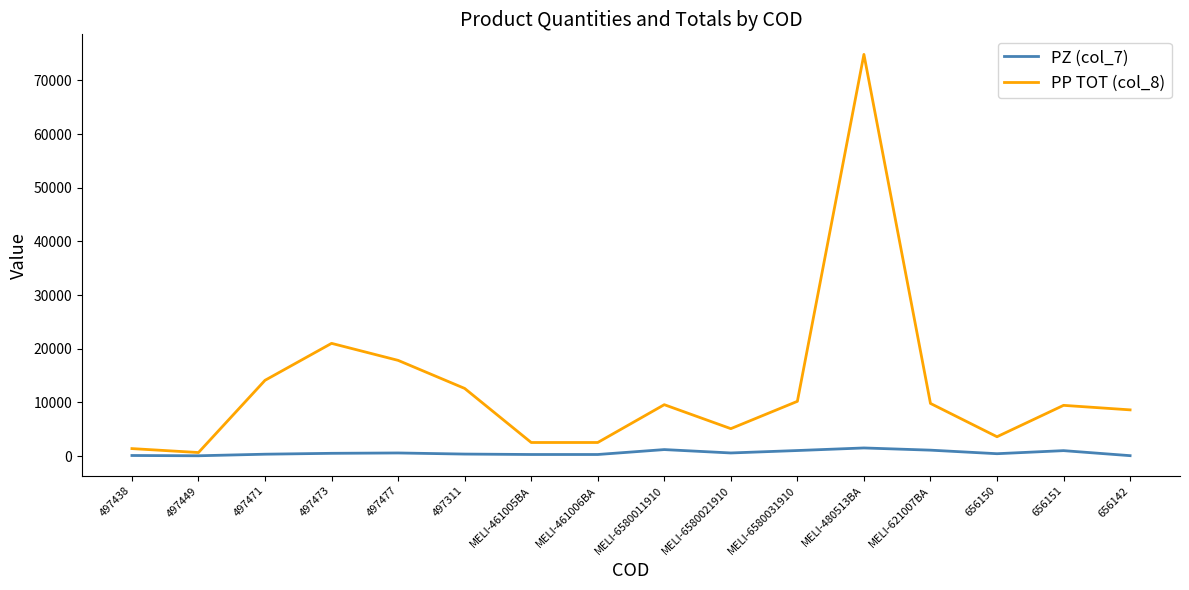

Is the value of PP TOT (col_8) at MELI-6580031910 greater than the value of PZ (col_7) at MELI-6580031910?

Yes